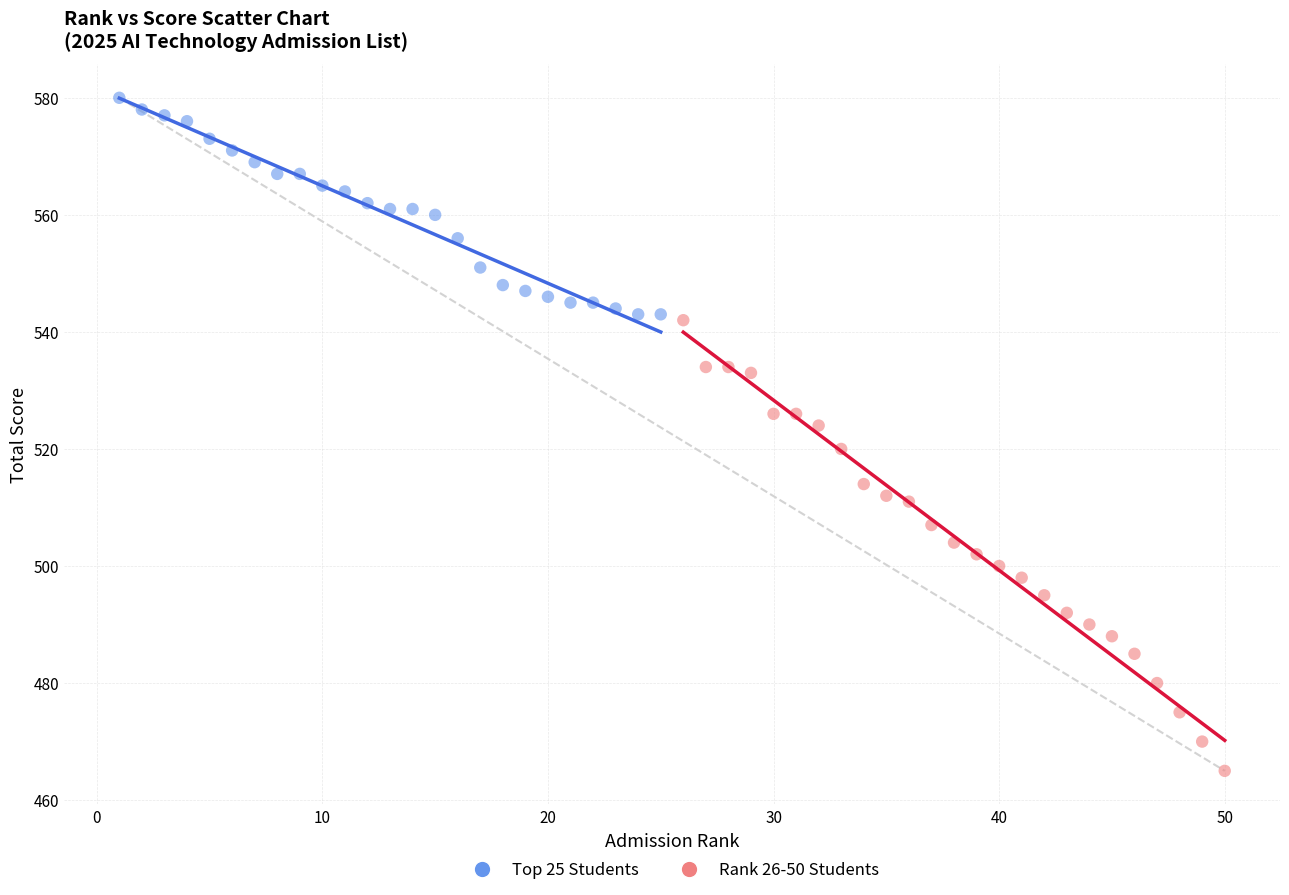

Which series reaches the minimum Y coordinate?

Rank 26-50 Students